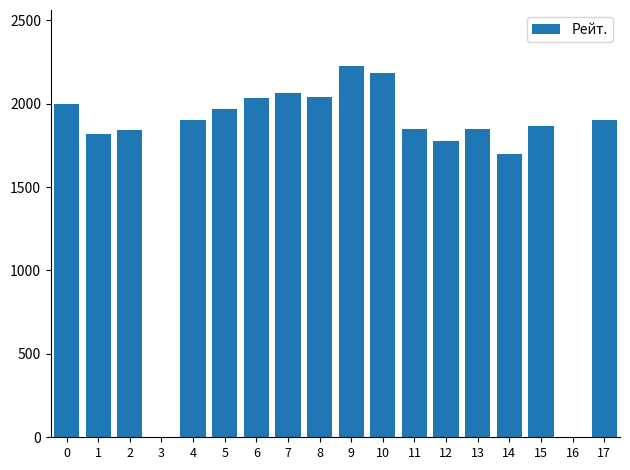

Approximately how many times larger is the value at 5 compared to 9?

0.9